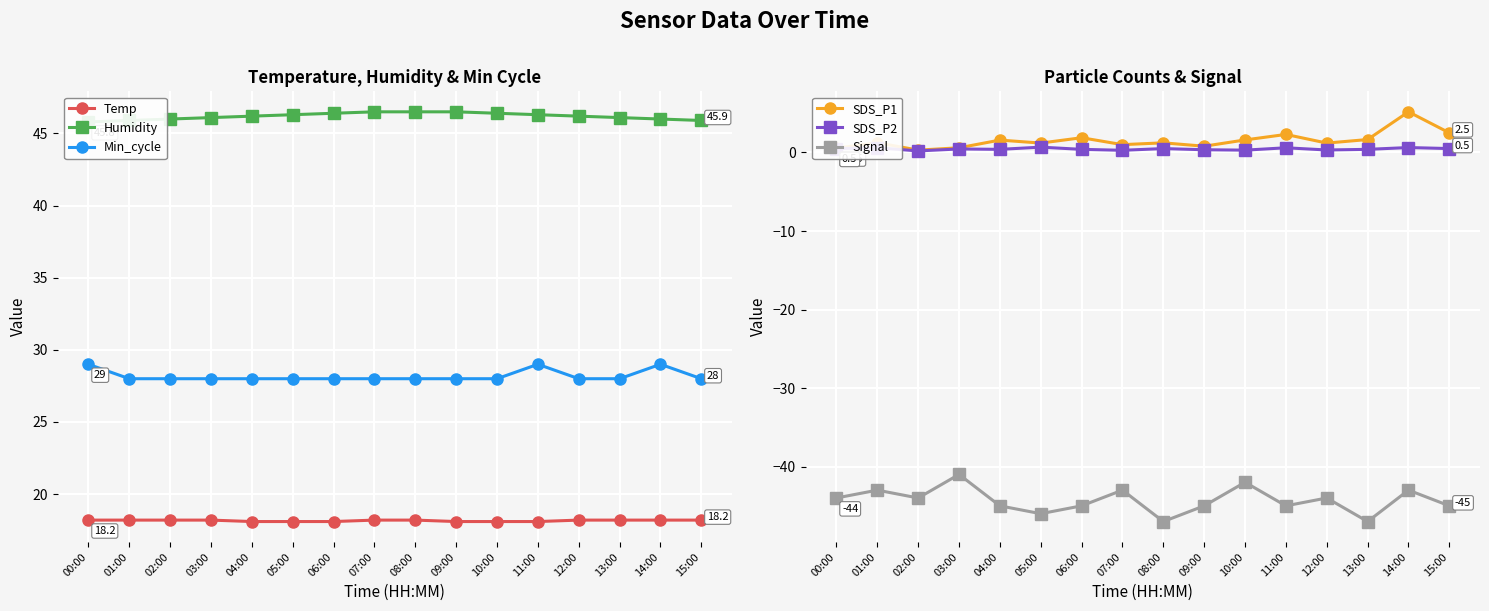

The value of Min_cycle at 11:00 is 29.0. True or false?

True